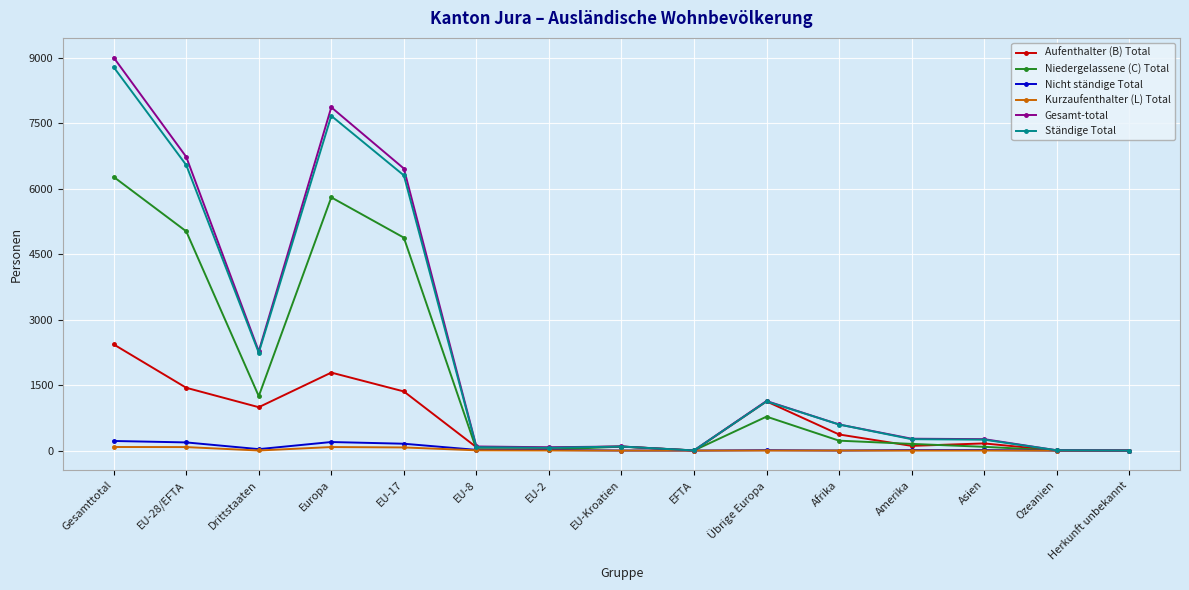

Is the value of Nicht ständige Total at Europa greater than the value of Aufenthalter (B) Total at Gesamttotal?

No